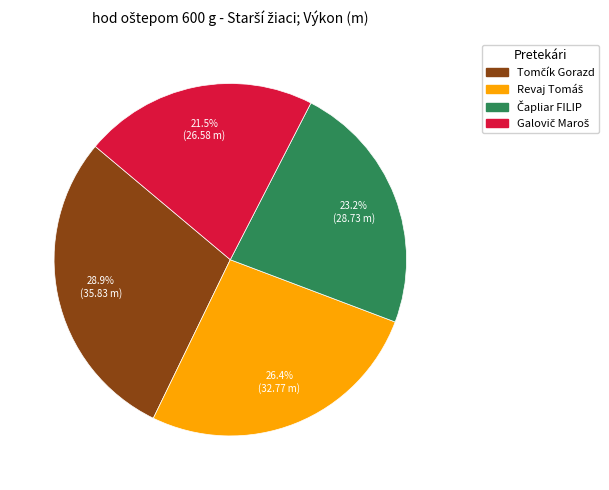

Is there any slice that represents more than half of the pie?

No